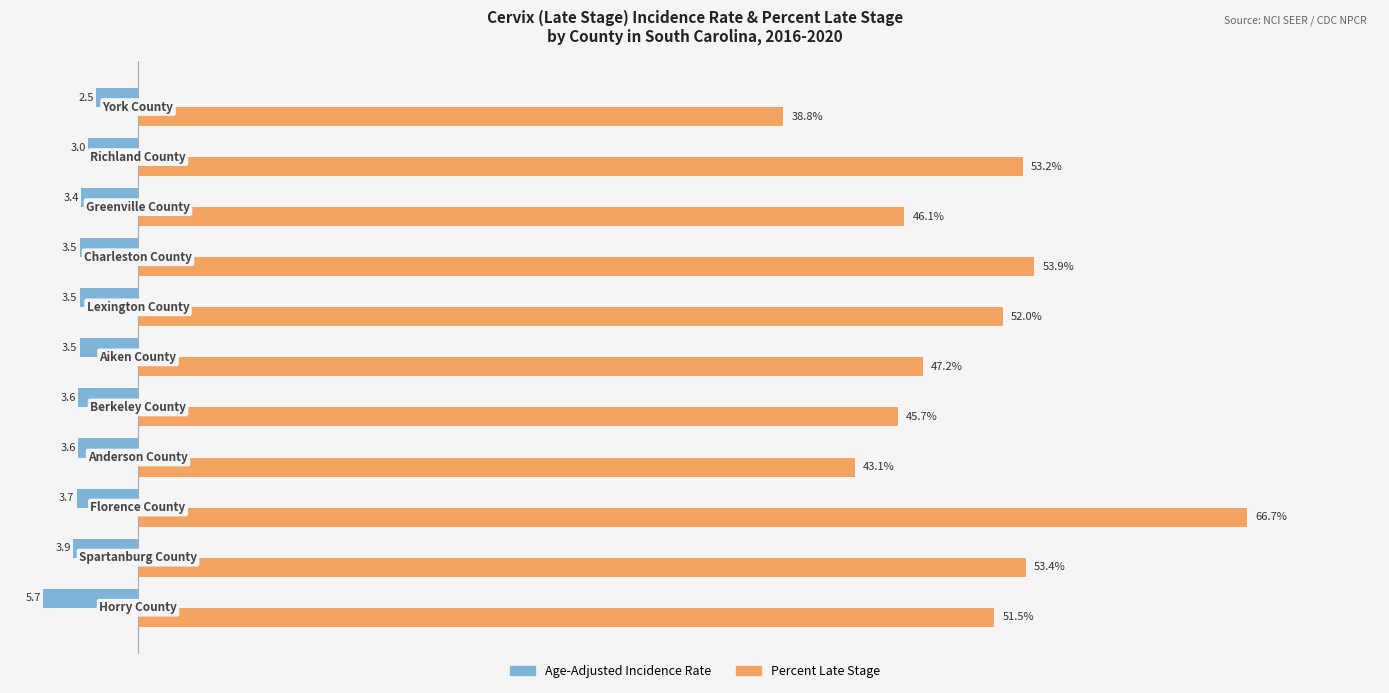

List the series in order of their overall mean, highest first.

Percent Late Stage, Age-Adjusted Incidence Rate